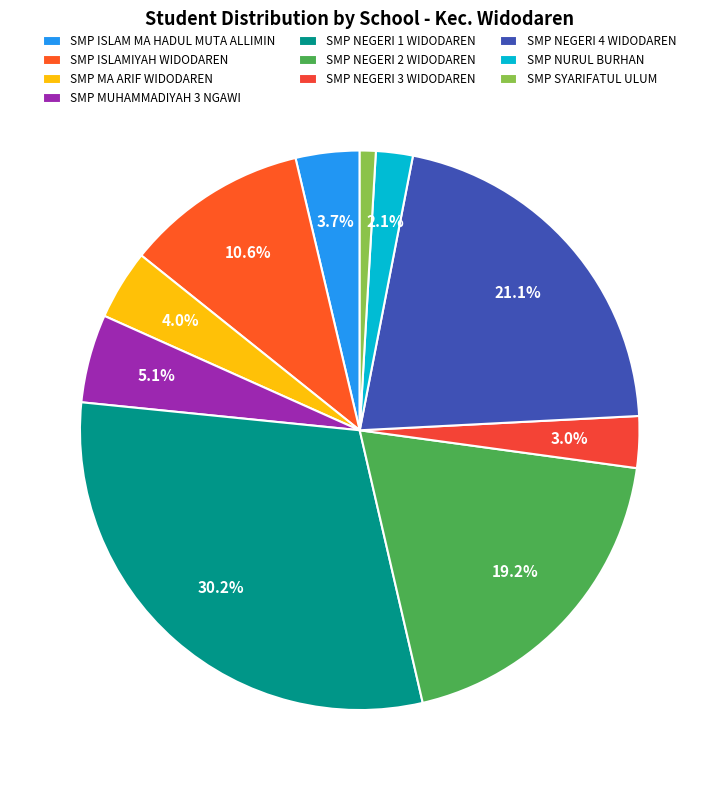

Between SMP NEGERI 2 WIDODAREN and SMP SYARIFATUL ULUM, which is larger?

SMP NEGERI 2 WIDODAREN